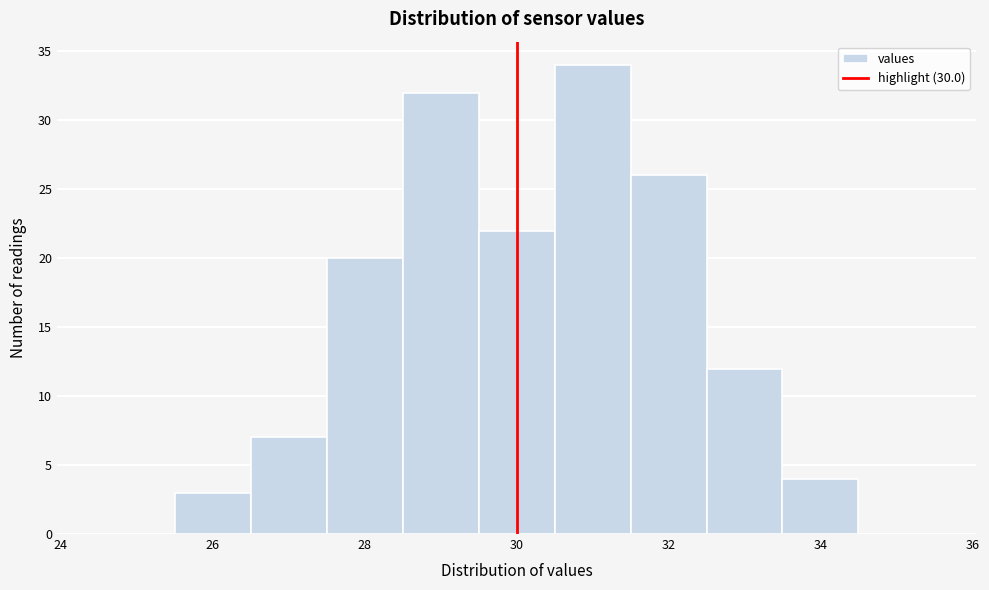

How tall is the bar that spans 25.5 to 26.5 on the x-axis? Neither the bar edges nor the heights are printed on the chart, so give them approximately, as read against the axes.

3